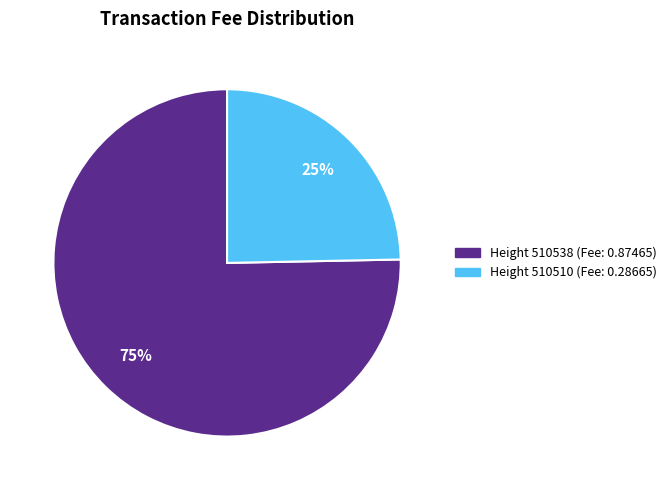

True or false: Height 510510 (Fee: 0.28665) accounts for 25% of the total.

True